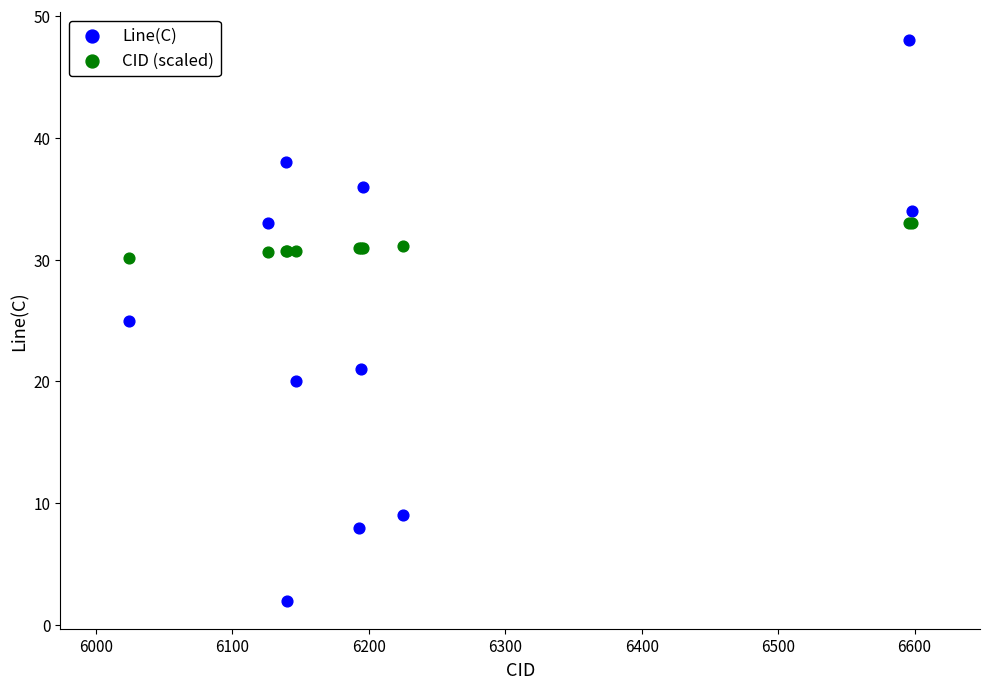

Which series has the largest Y range (max minus min)?

Line(C)